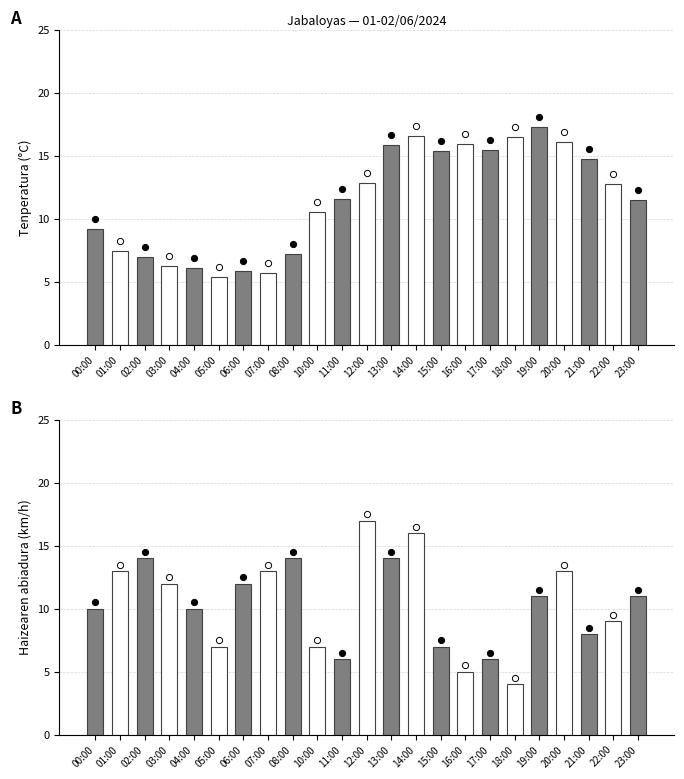

Is the value of Haizearen abiadura (km/h) at 23:00 greater than the value of Tenperatura (C) at 03:00?

Yes